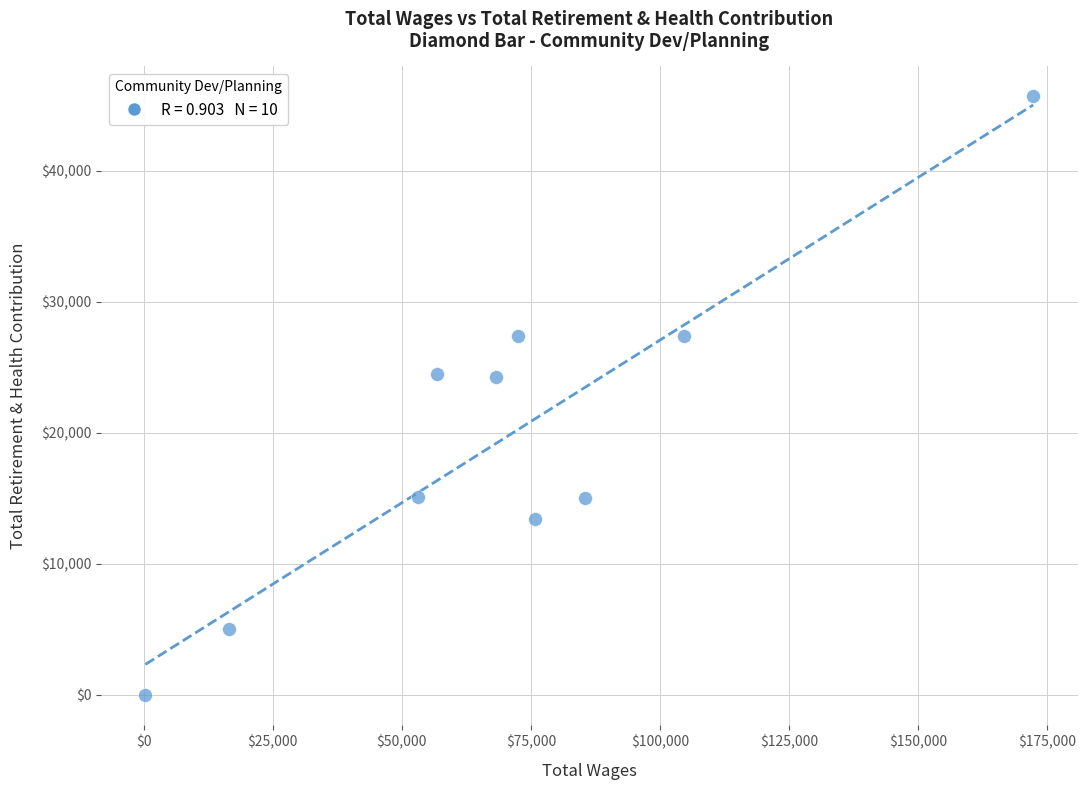

What is the average Y value?

19767